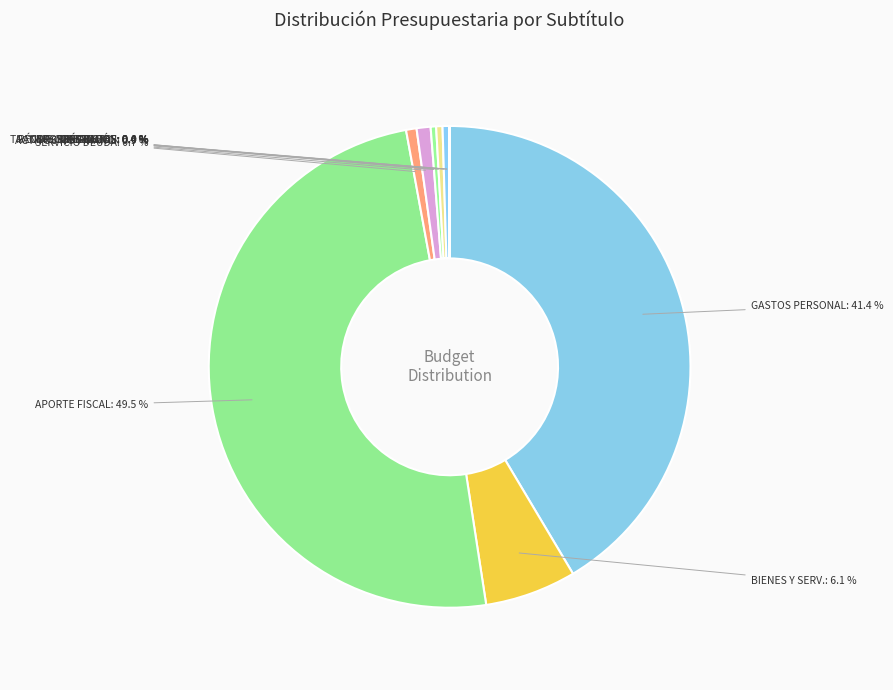

Is SERVICIO DEUDA the majority of the pie?

No